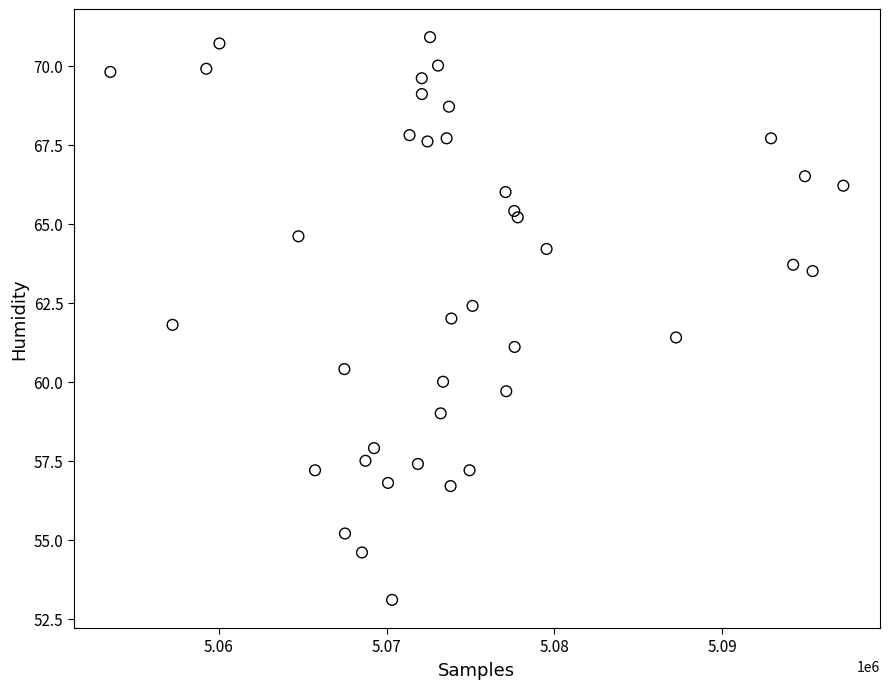

What is the range of X values (max minus min)?

43695.0